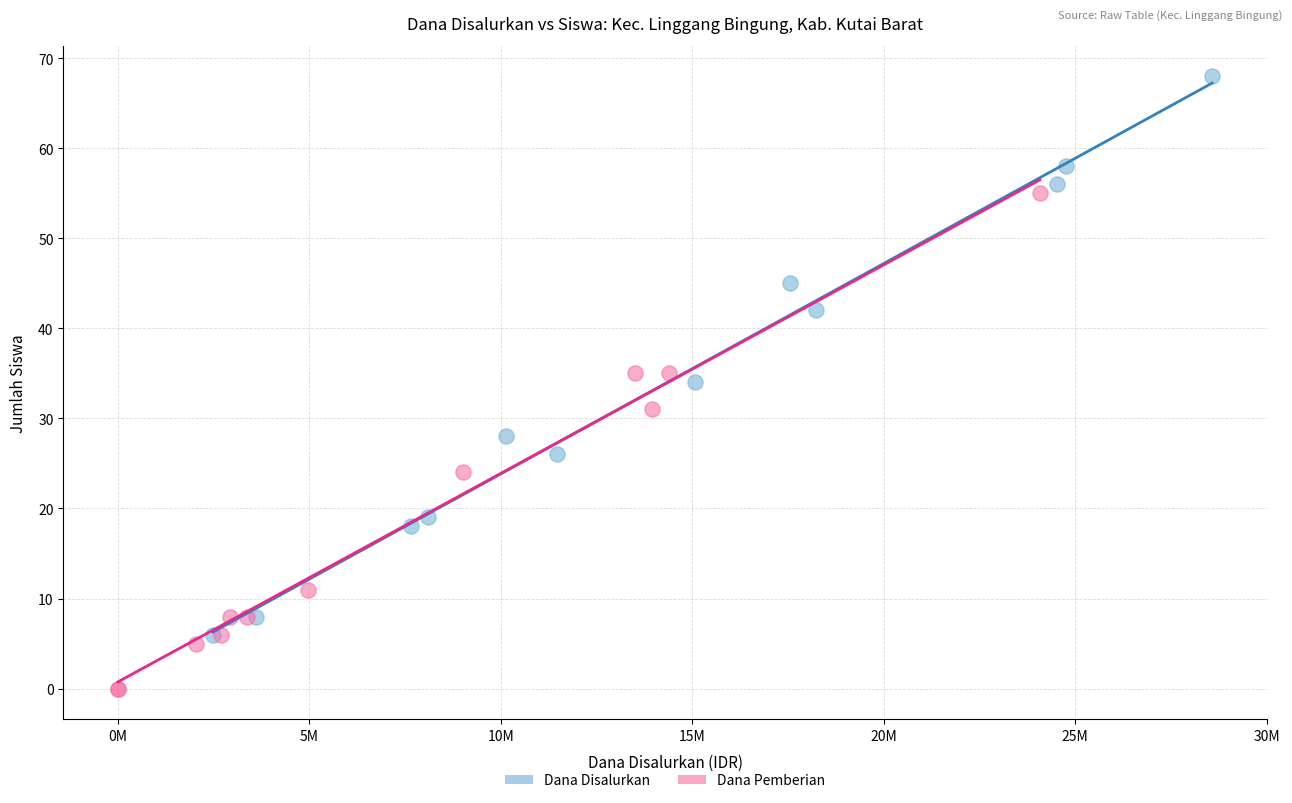

Which series contains the highest Y value?

Dana Disalurkan